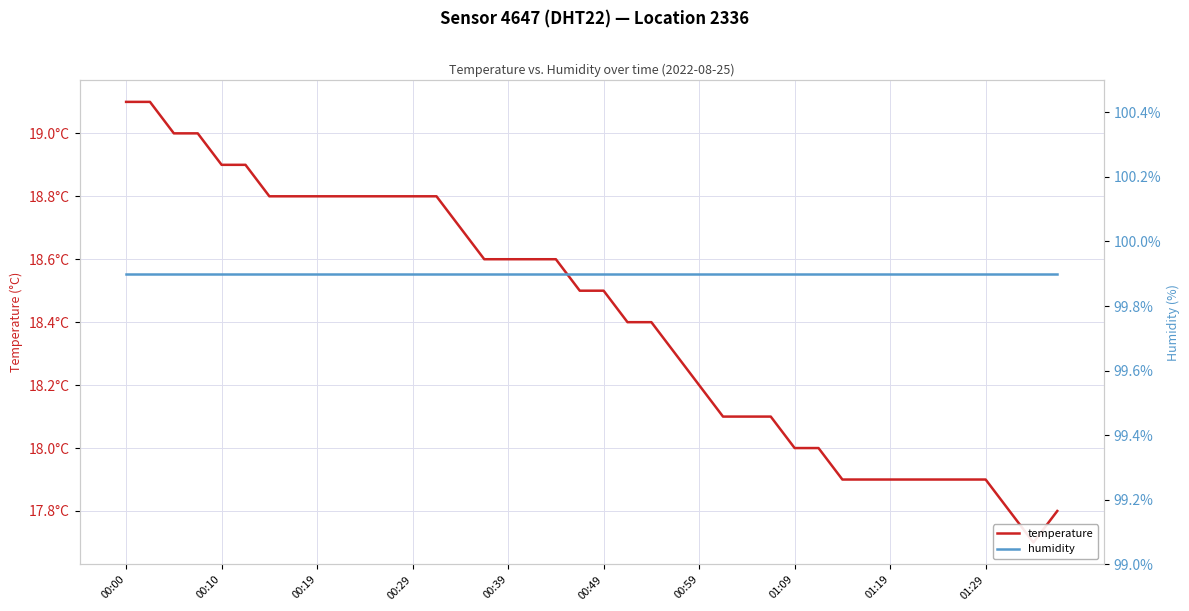

Which series has the largest total across all categories?

humidity